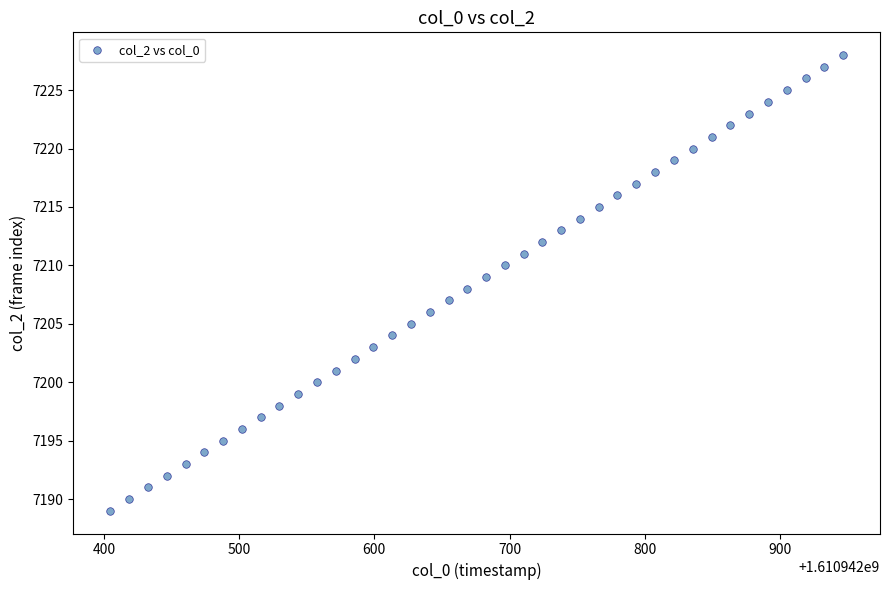

How many data points are displayed?

40